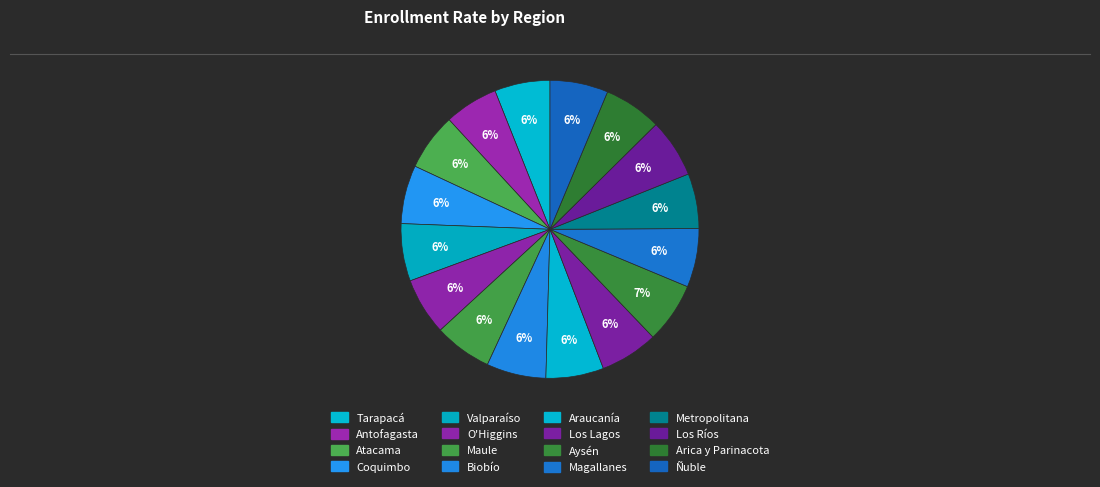

Does Aysén represent more than half of the total?

No